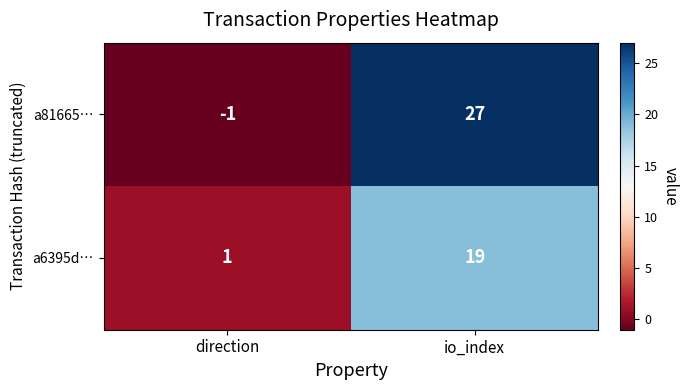

The value of a6395d… at direction is 2. True or false?

False